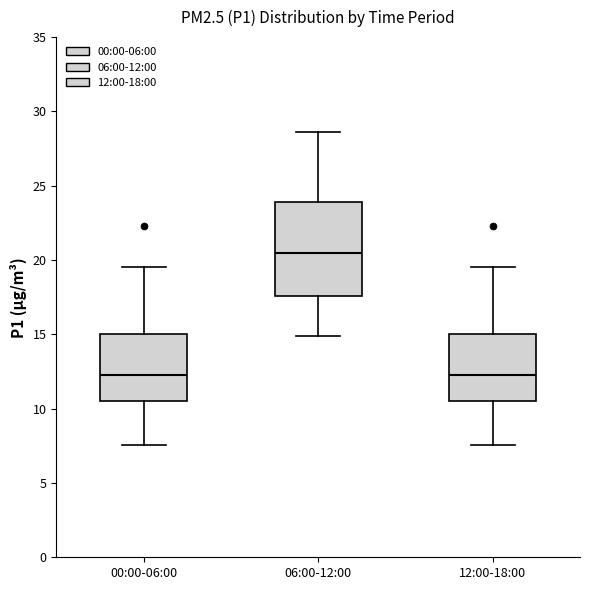

Which box is the tallest, from its lower edge to its upper edge?

06:00-12:00